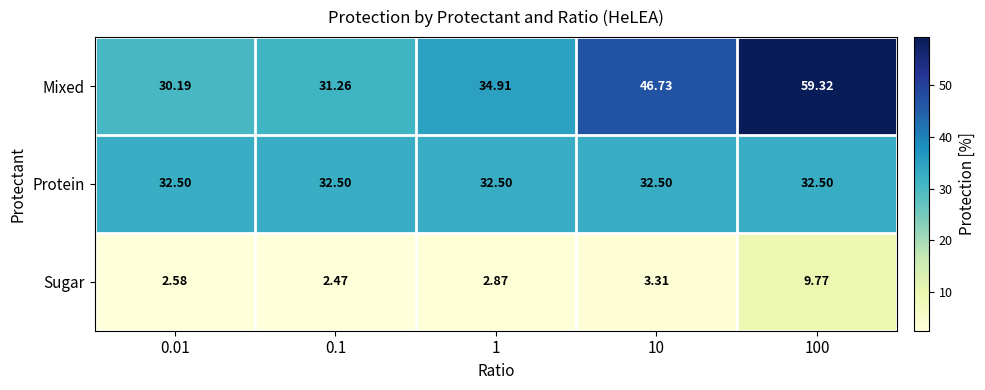

Which label corresponds to the largest value in the chart?

100